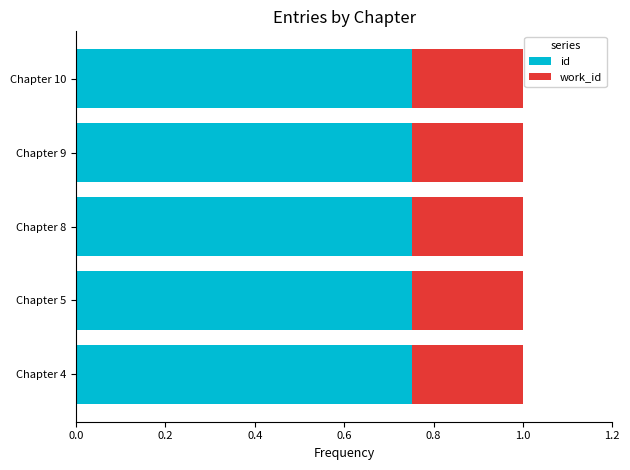

True or false: id has a value of 1.2 at Chapter 9.

False